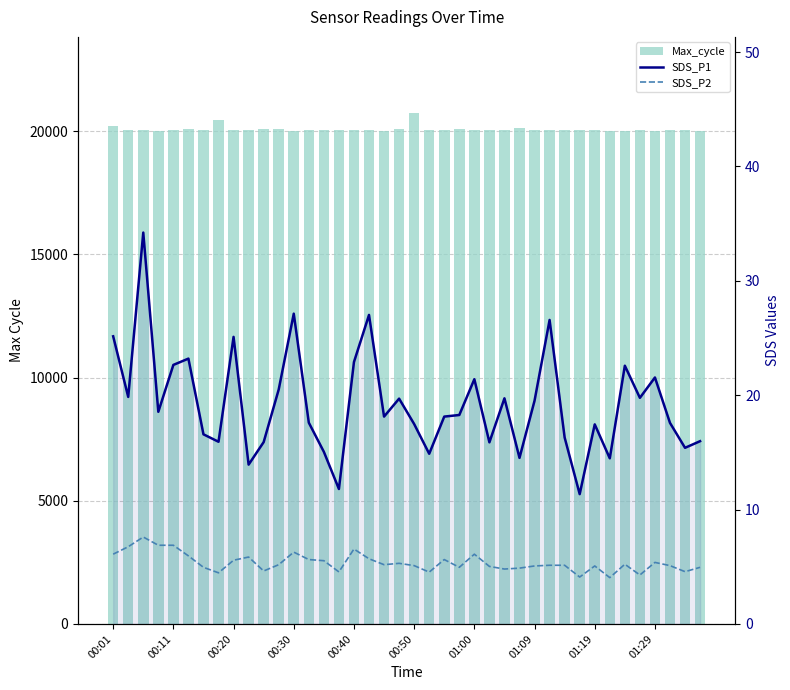

What is the difference between the maximum and second lowest values in the SDS_P1 series?

22.4